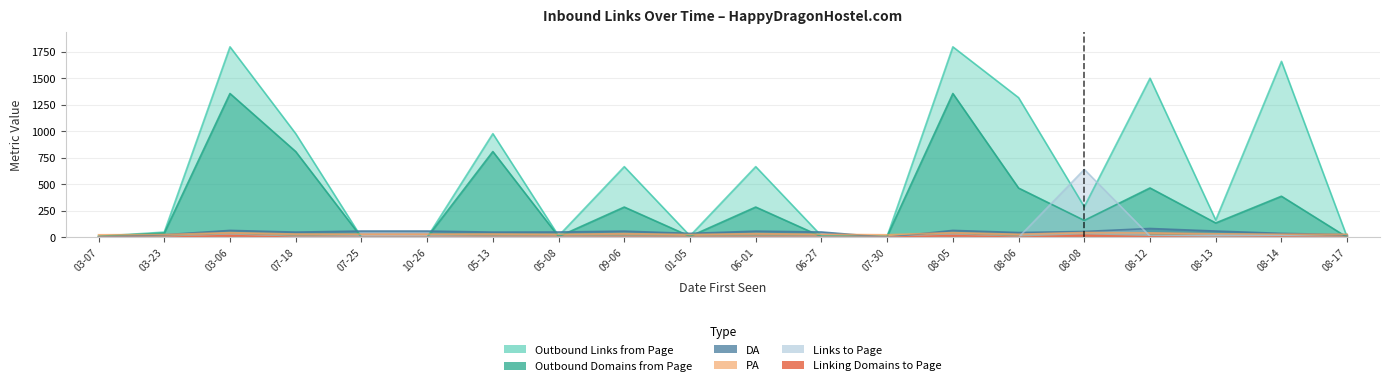

How many positive values does the Linking Domains to Page series have?

7